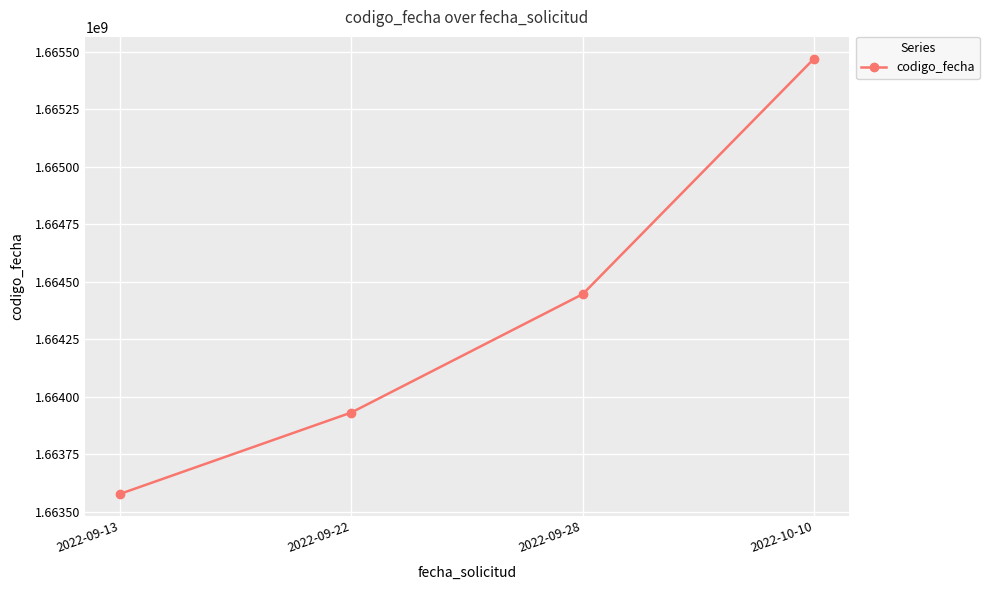

The value at 2022-09-13 is 788604410. True or false?

False